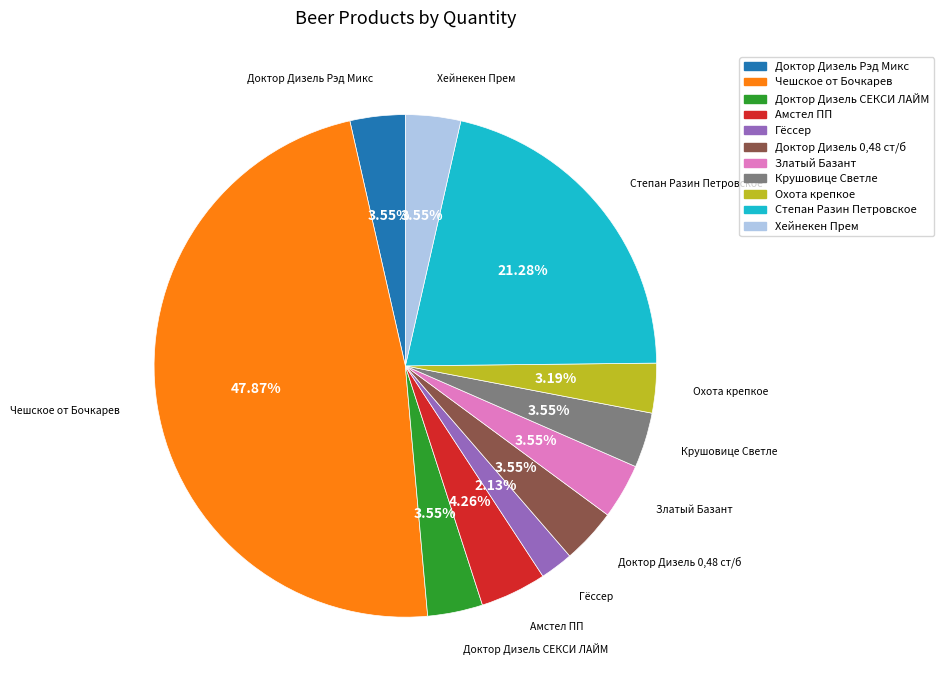

Does Амстел ПП represent more than half of the total?

No